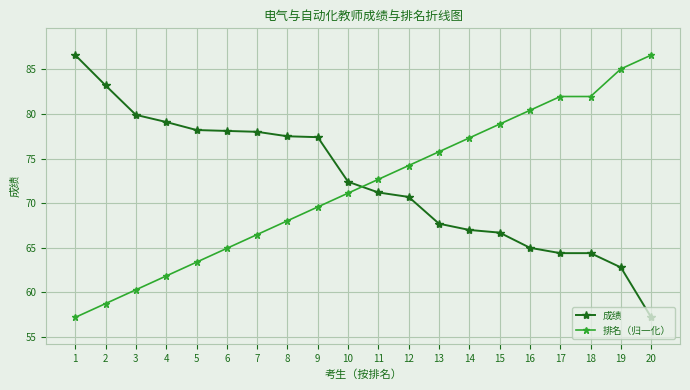

Between which two adjacent categories do 成绩 and 排名（归一化） first intersect?

10 and 11